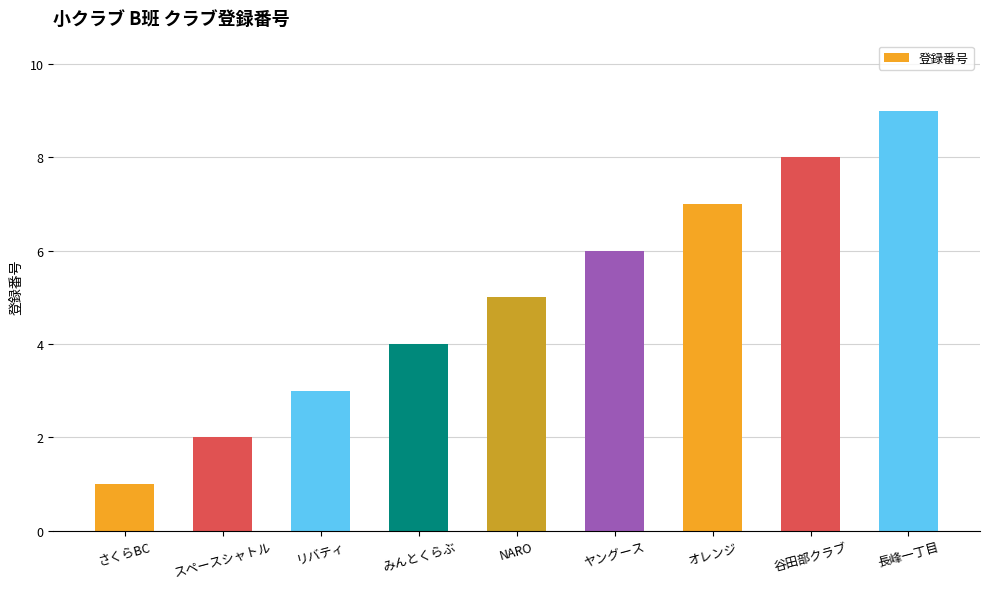

How many bars are there in total?

9